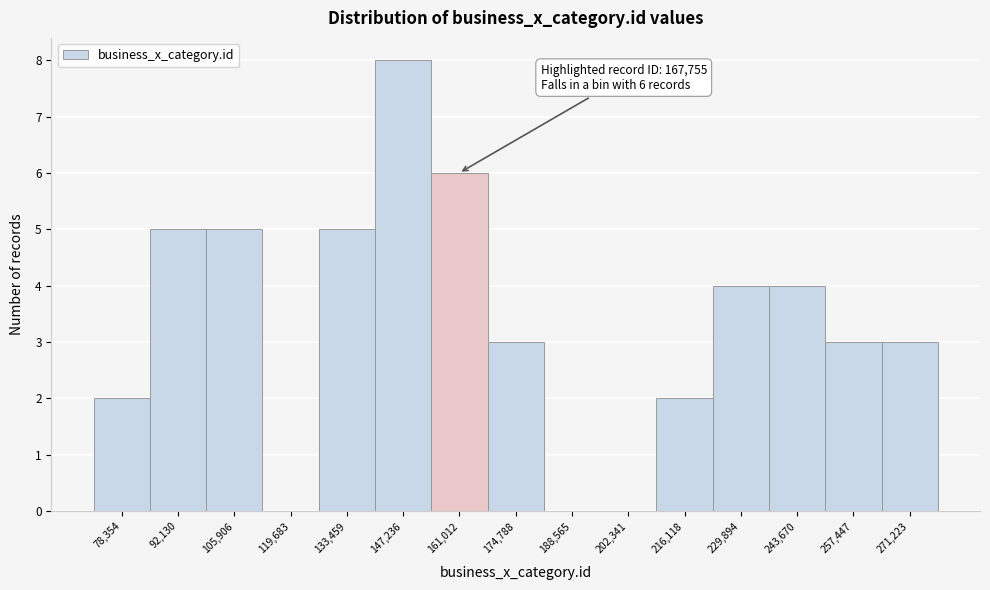

Reading left to right, extract all data points from this chart.

78,354=2	92,130=5	105,906=5	119,683=0	133,459=5	147,236=8	161,012=6	174,788=3	188,565=0	202,341=0	216,118=2	229,894=4	243,670=4	257,447=3	271,223=3